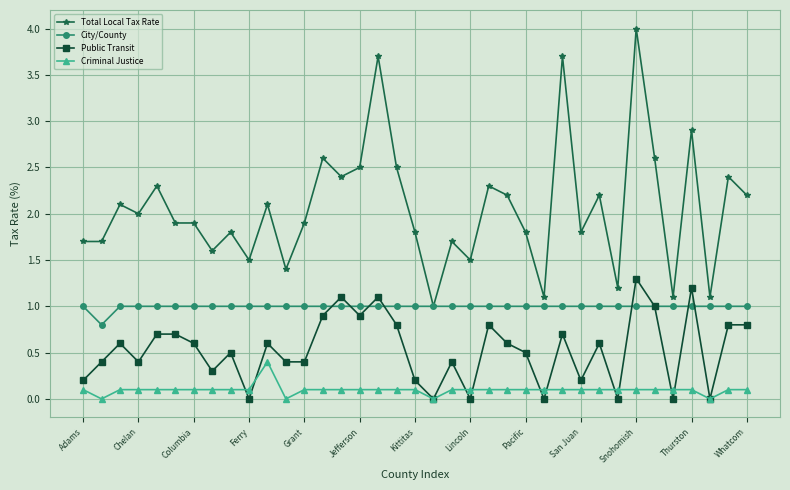

Rank the series by their maximum value, from lowest to highest.

Criminal Justice, City/County, Public Transit, Total Local Tax Rate